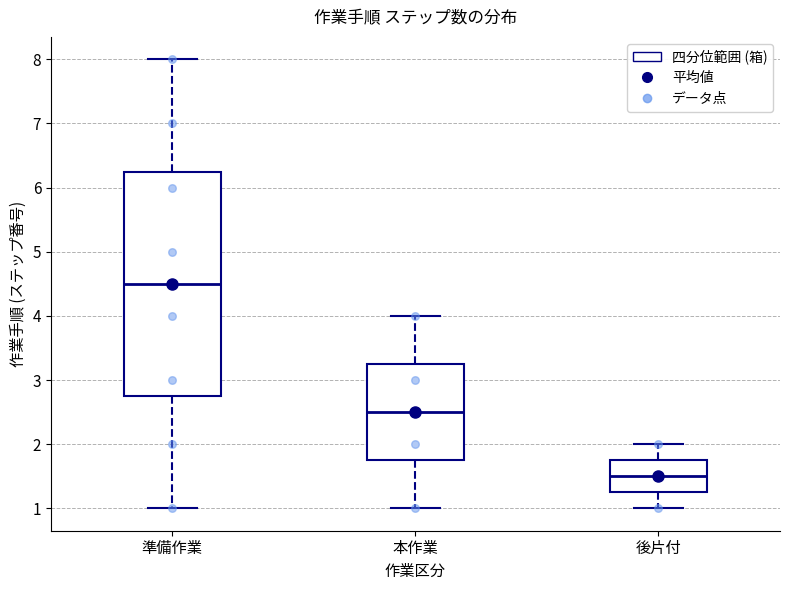

Where does the lower whisker of the box for 準備作業 end on the y-axis? The values are not printed on the chart, so give them approximately, as read against the axis.

1.0